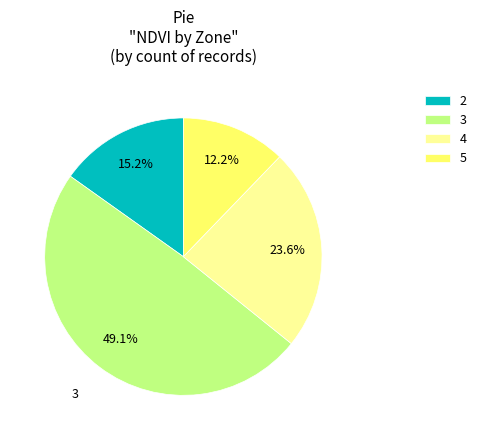

Which has a higher value, 3 or 2?

3